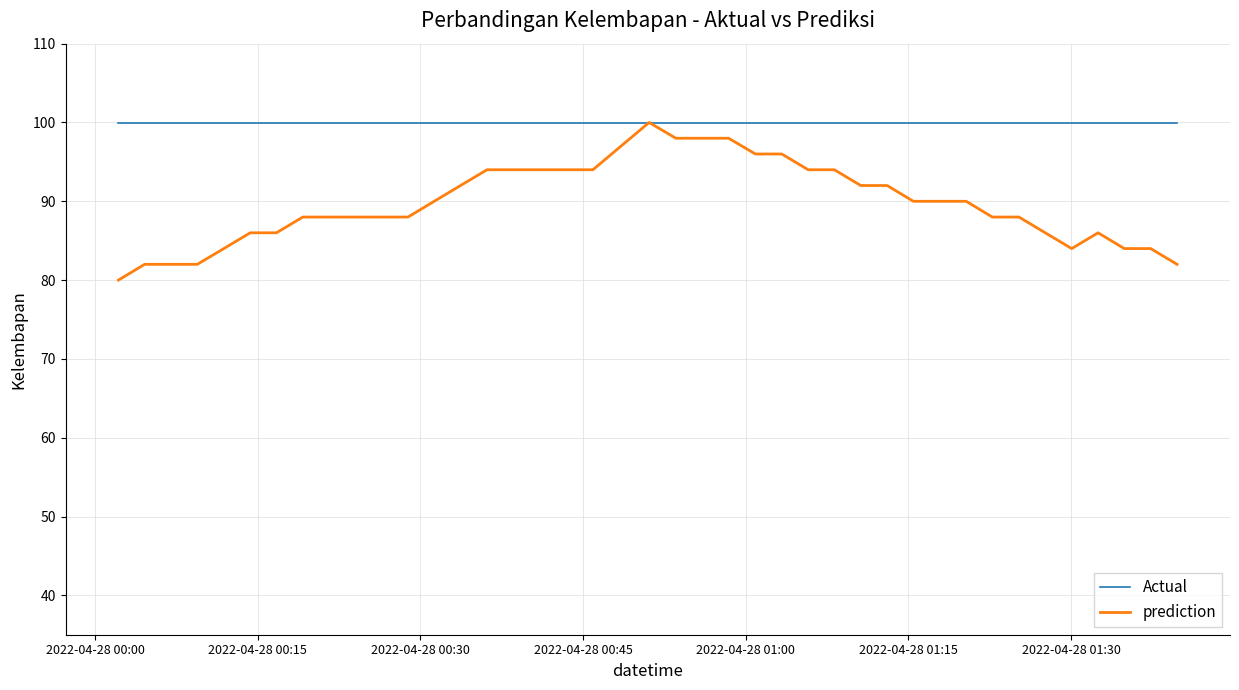

What is the highest value of the Actual series?

99.9